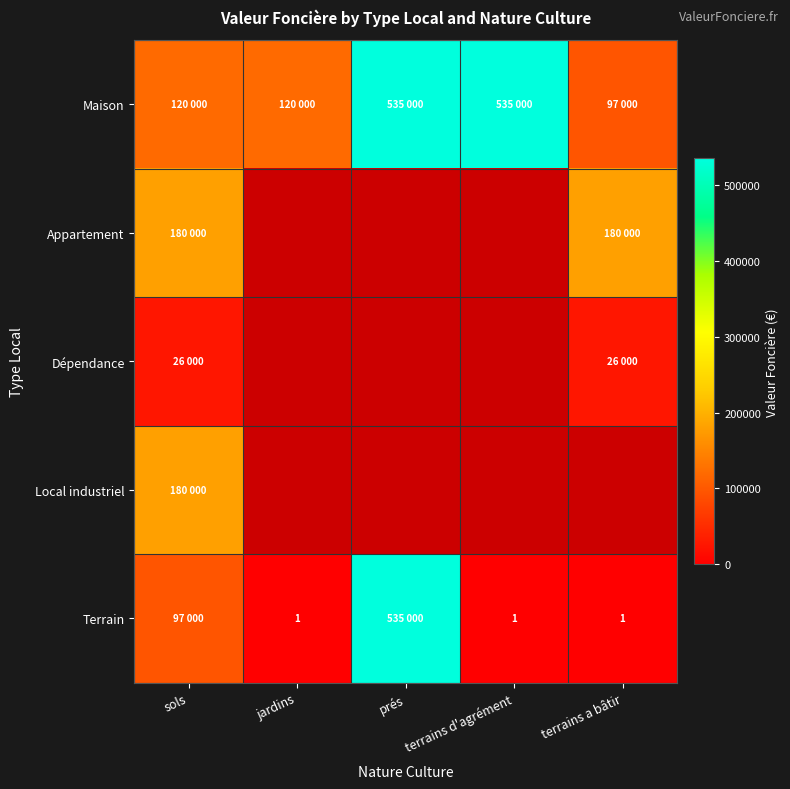

True or false: Terrain has a value of 1 at jardins.

True